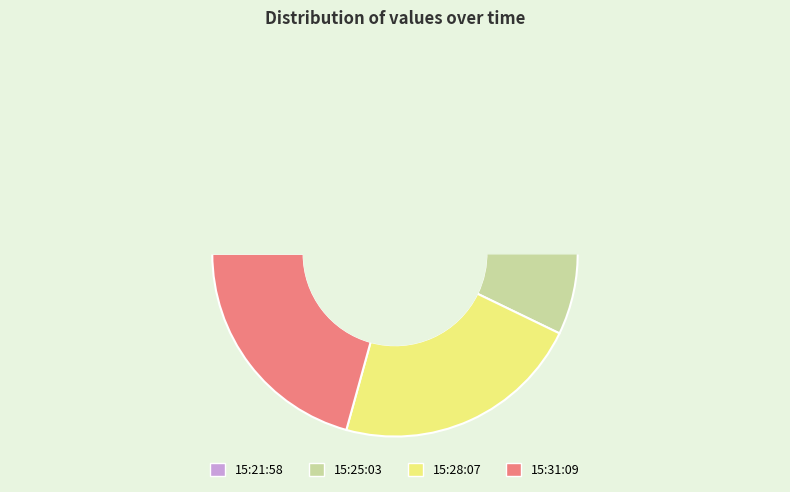

Count the number of slices in the pie.

4